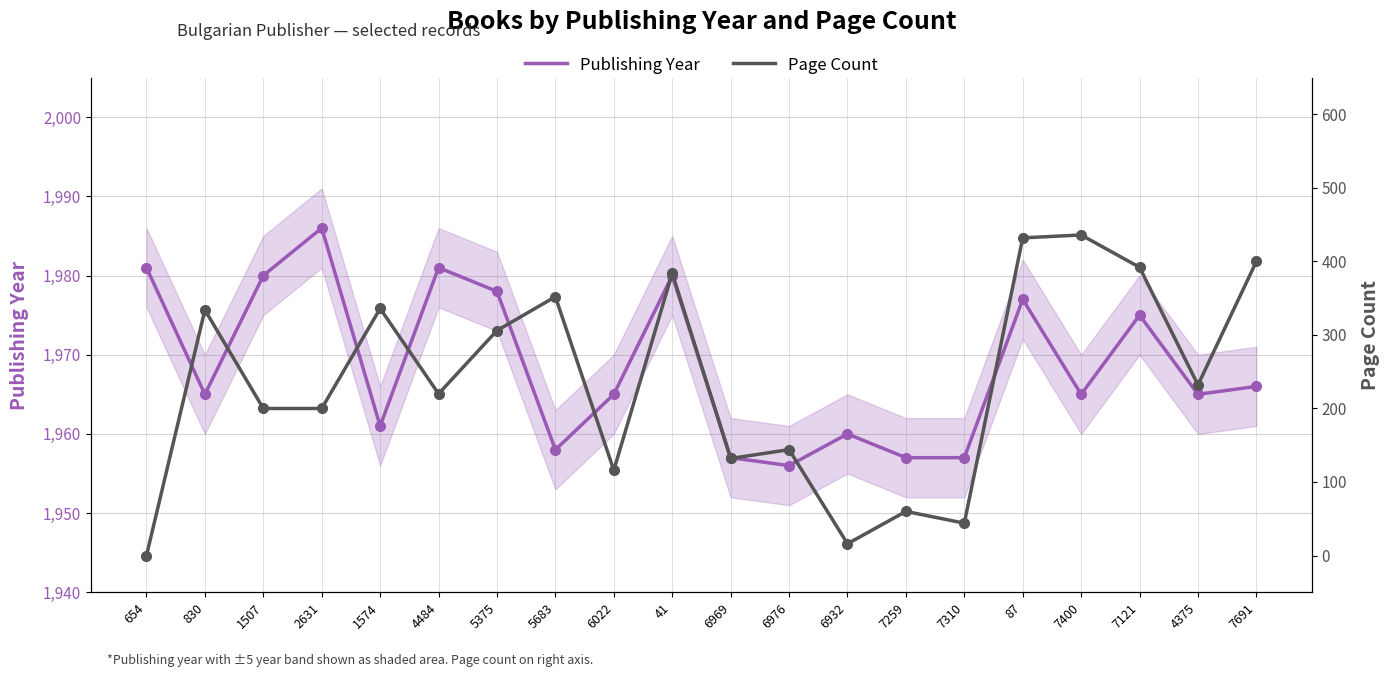

What is the highest value of the Publishing Year series?

1986